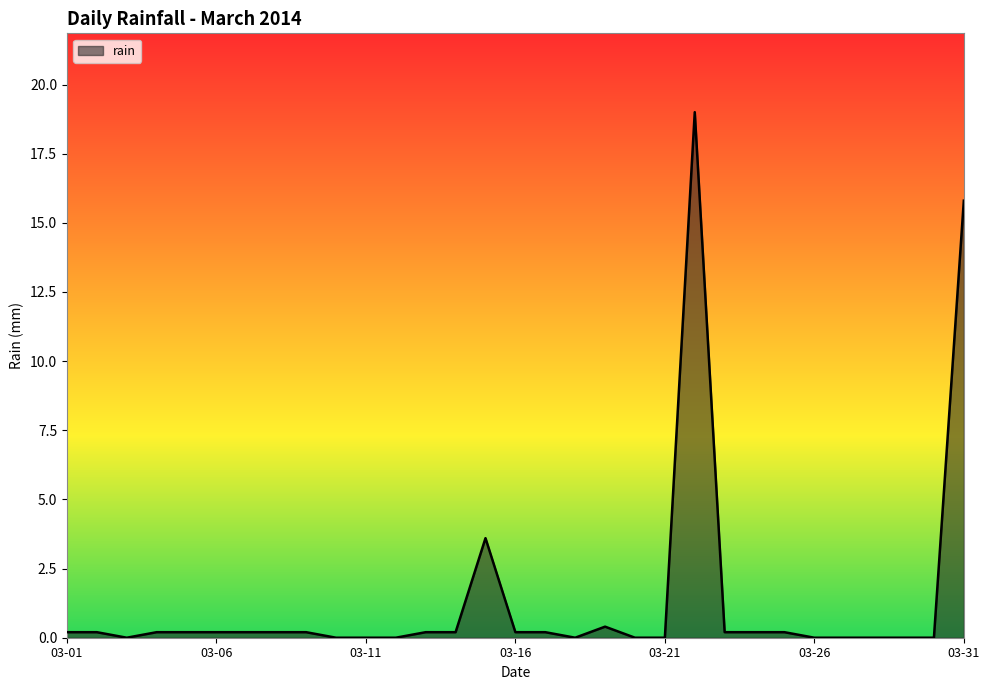

Where is the data nearest to the value 9?

2014-03-15